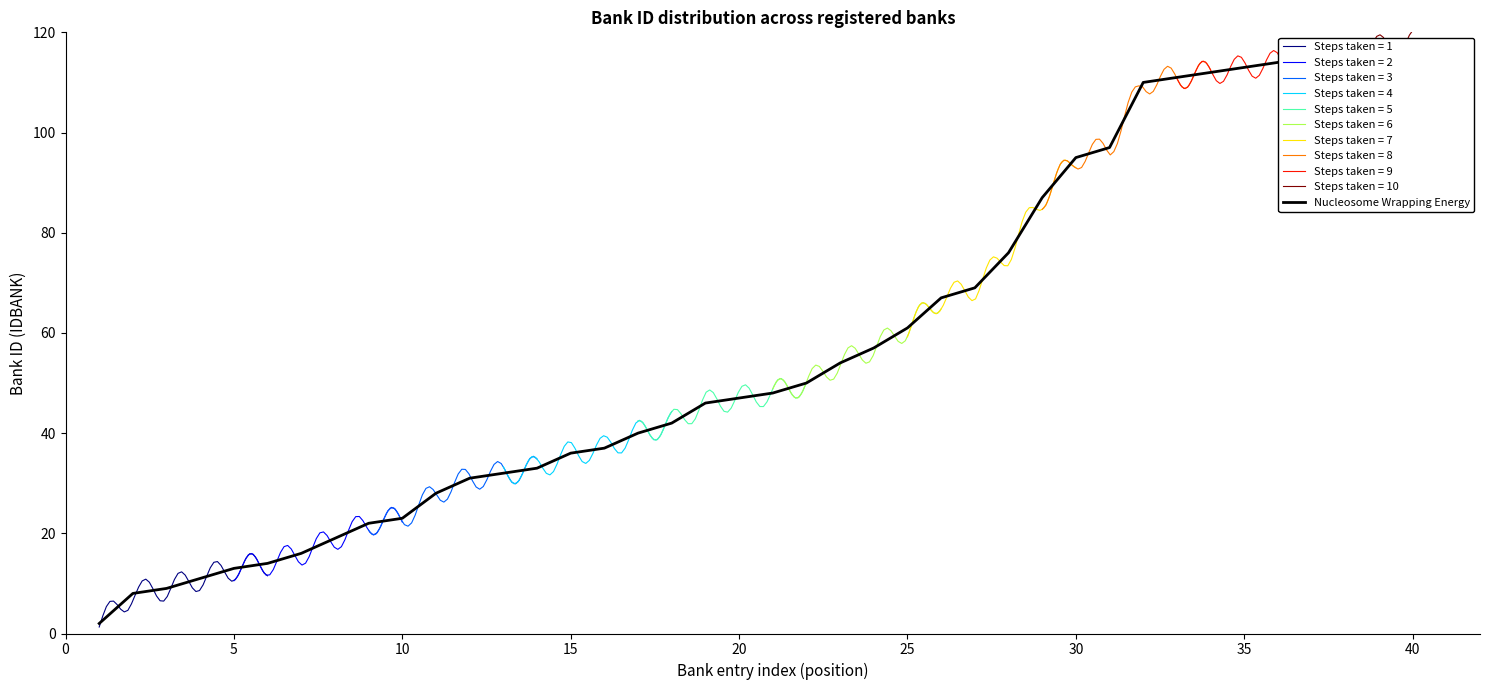

What is the highest value of the Steps taken = 1 series?

15.9